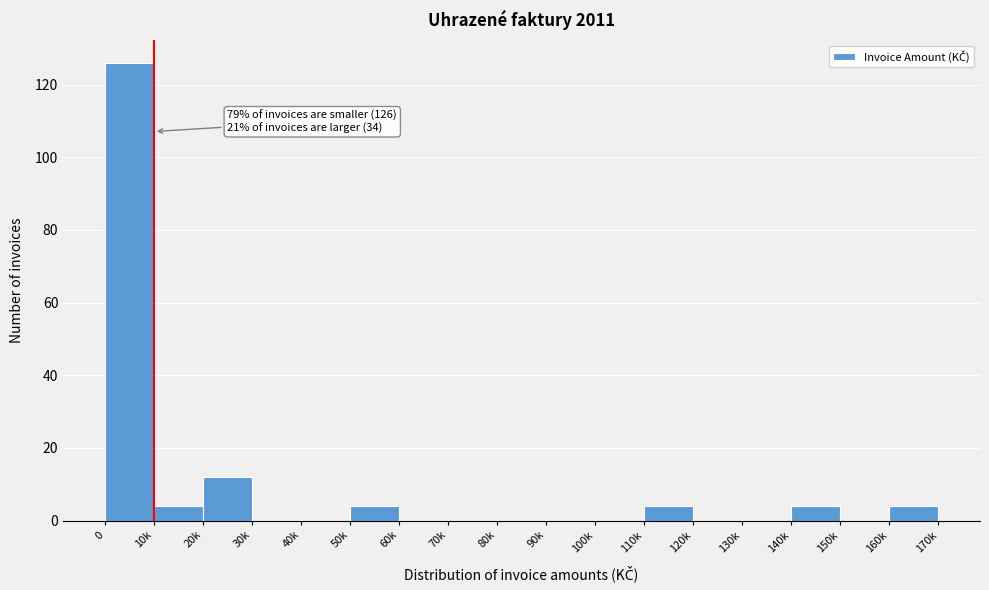

Reading left to right, extract all data points from this chart.

0=126	10k=4	20k=12	30k=0	40k=0	50k=4	60k=0	70k=0	80k=0	90k=0	100k=0	110k=4	120k=0	130k=0	140k=4	150k=0	160k=4